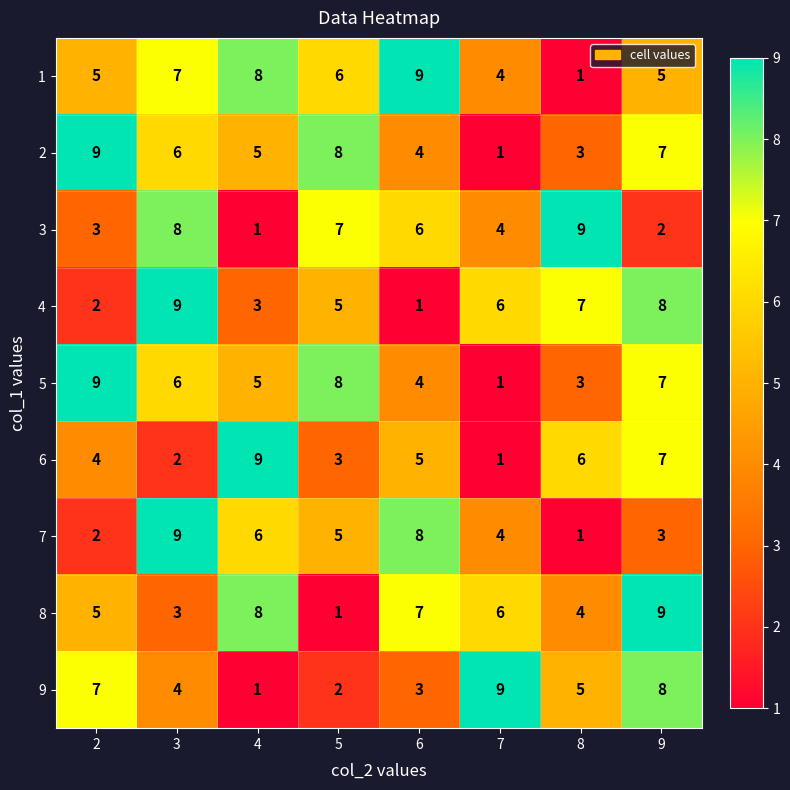

What is the difference between the maximum and second lowest values in the 5 series?

6